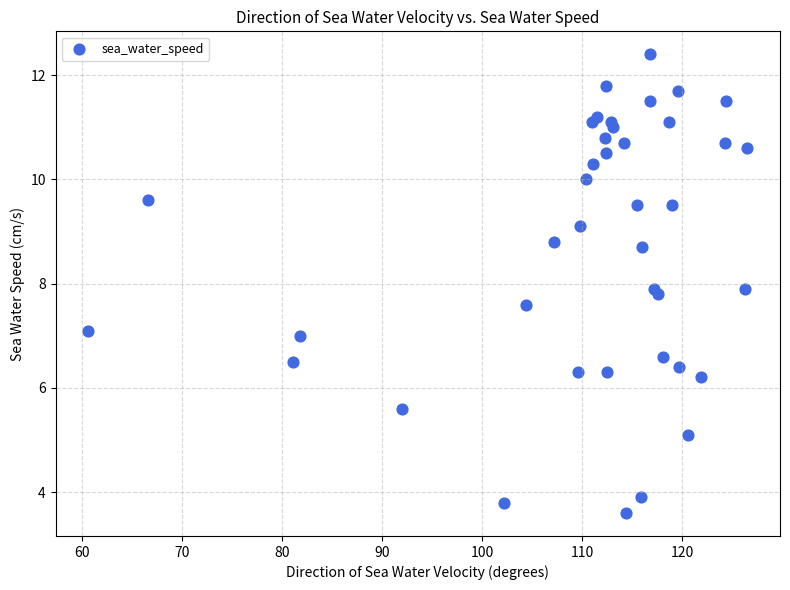

What is the range of Y values (max minus min)?

8.8